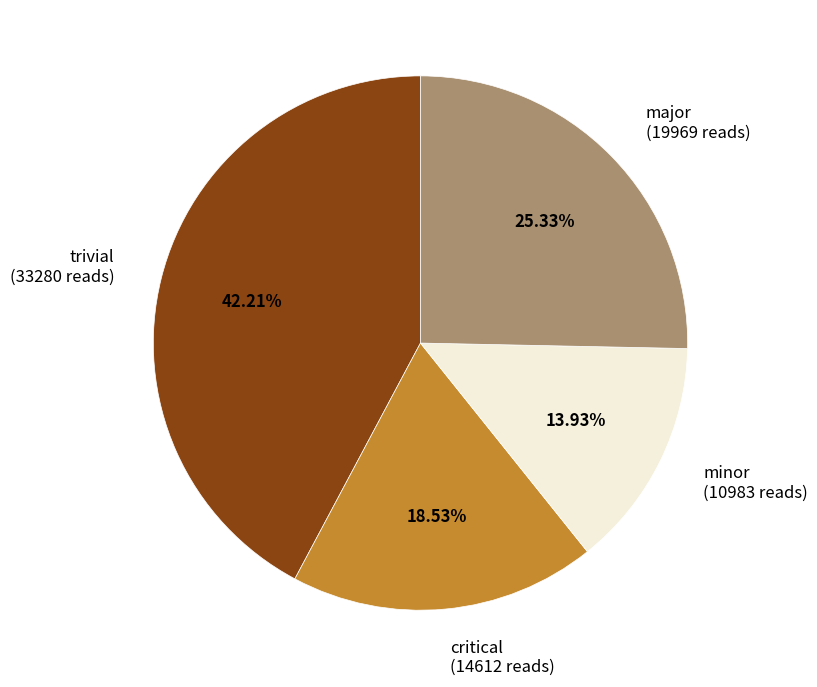

Approximately how many times larger is the value at major (19969 reads) compared to critical (14612 reads)?

1.4